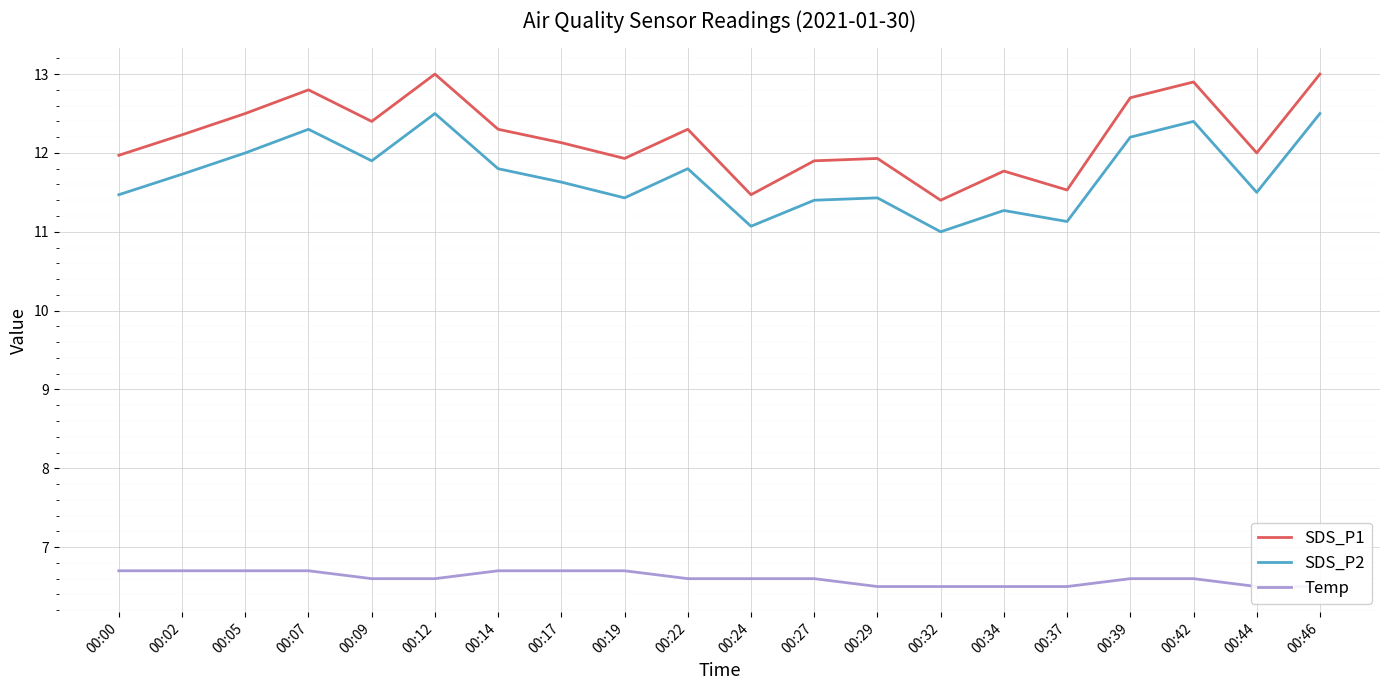

How many interior local peaks does the SDS_P1 series have?

6